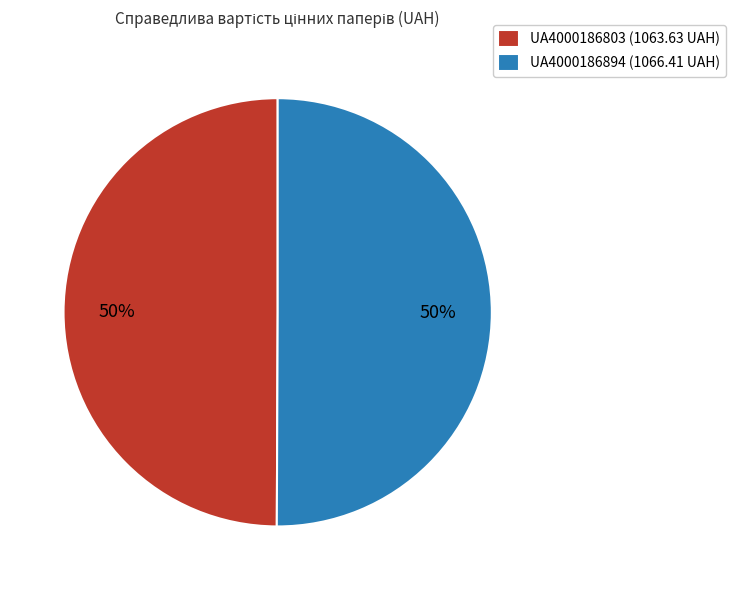

Is it true that UA4000186894 (1066.41 UAH) is 38% of the pie?

False